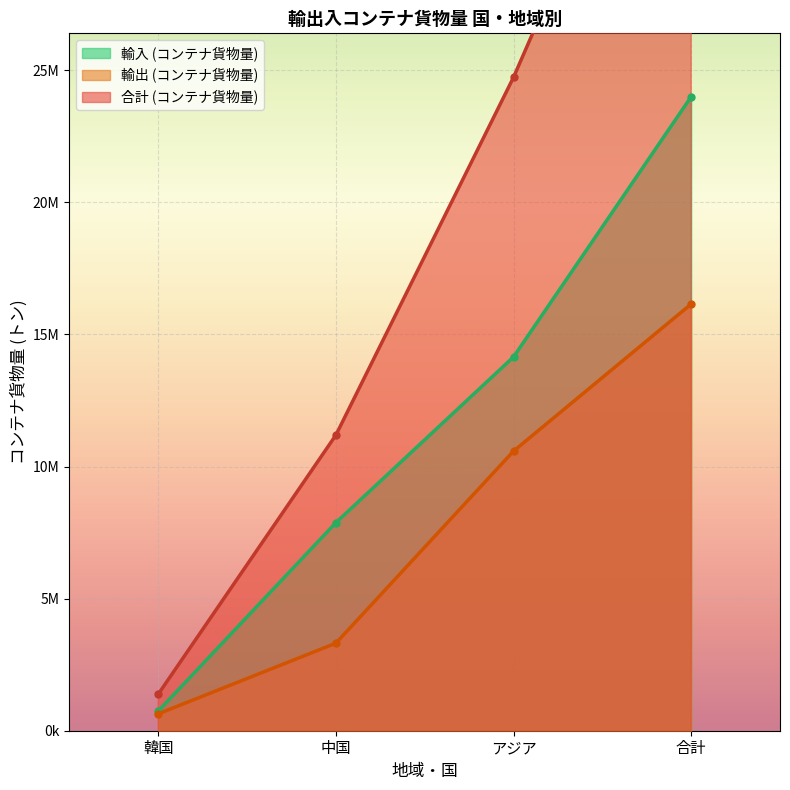

What is the label of the 1st point from the right?

合計